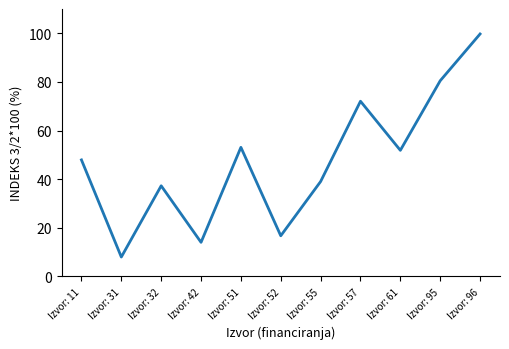

What is the difference between the values at Izvor: 52 and Izvor: 55?

22.3